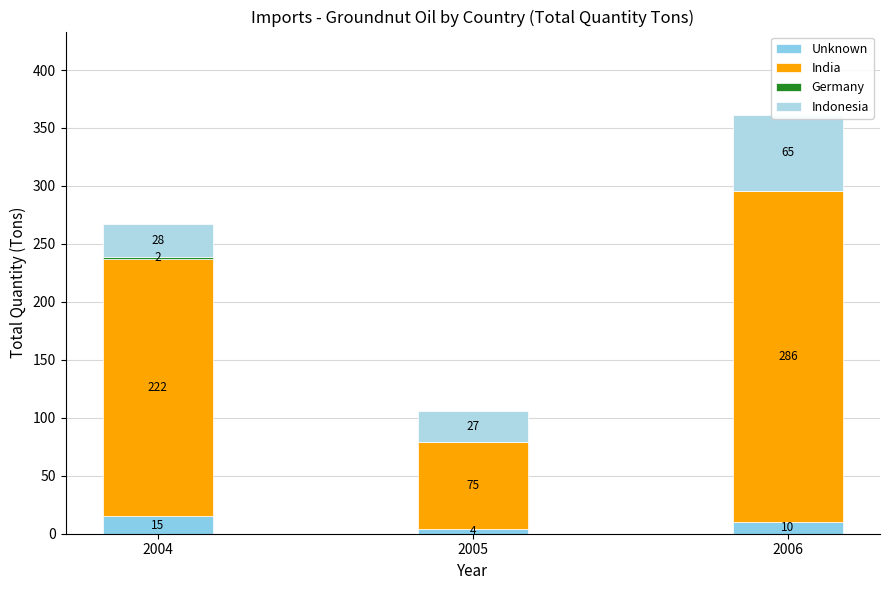

Where is Germany nearest to the value 1?

2004